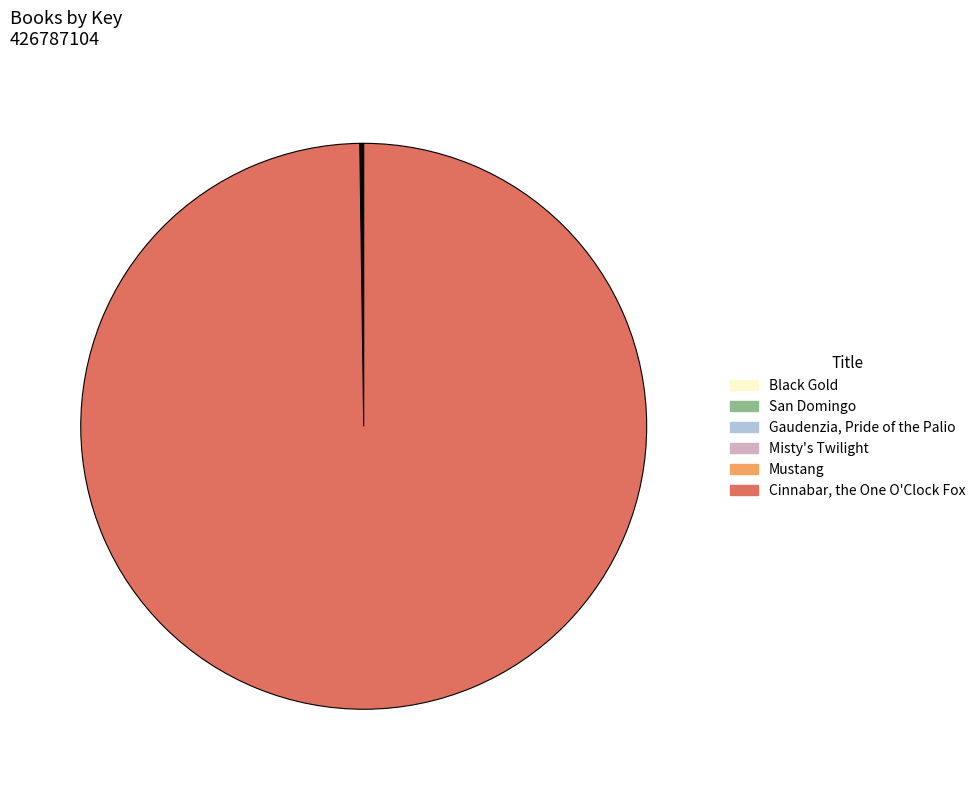

What is the largest slice in the pie chart?

Cinnabar, the One O'Clock Fox